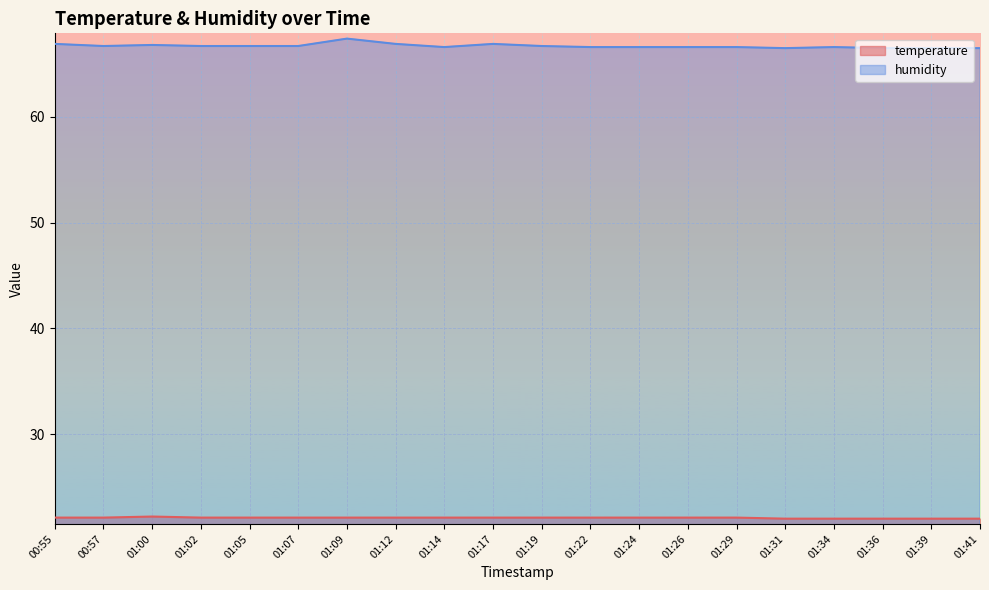

What is the minimum value shown in the chart?

22.0